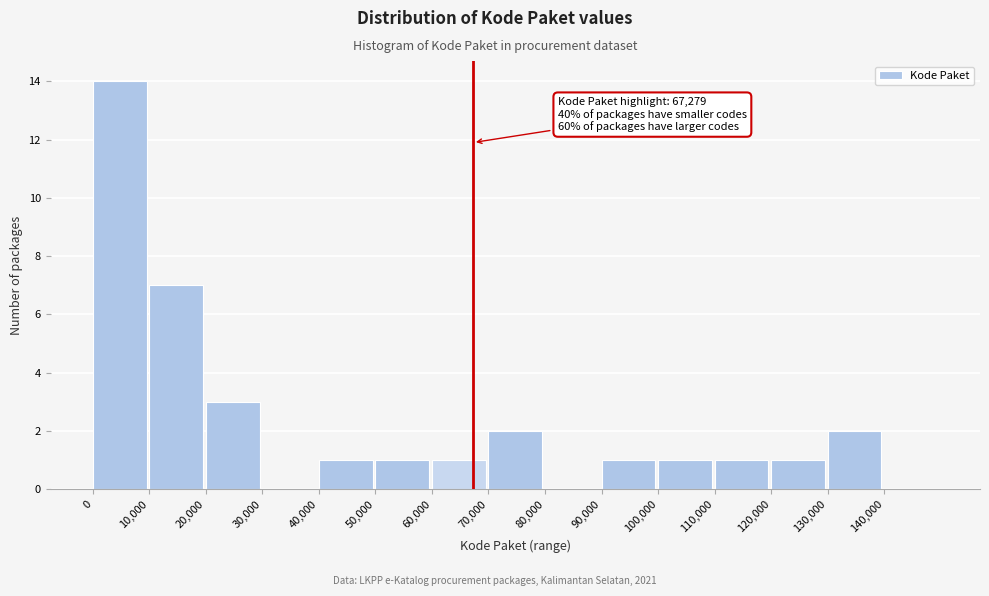

Which range on the x-axis has the tallest bar?

0 to 10000